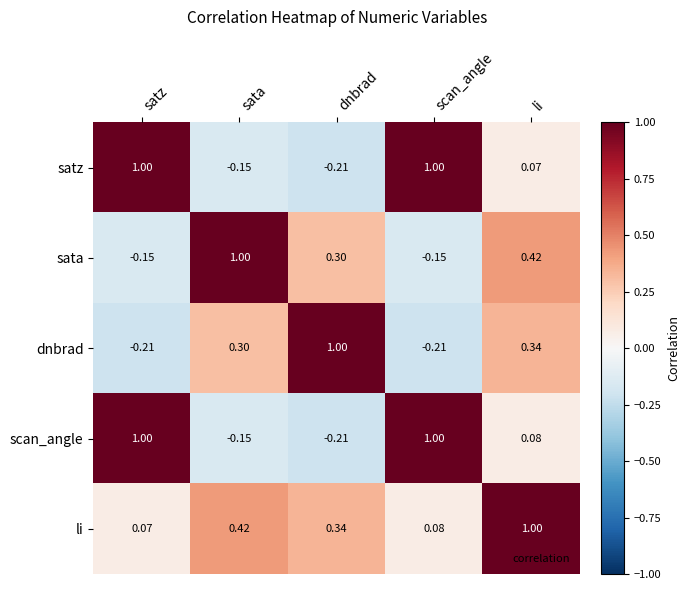

At which label does dnbrad reach its peak?

dnbrad